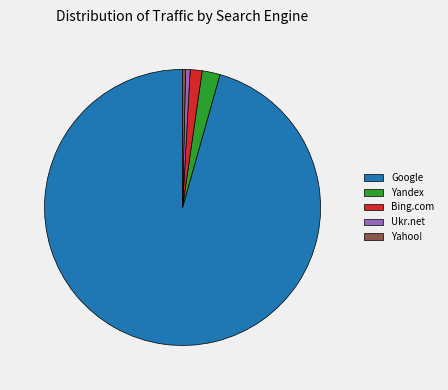

Which category has the biggest portion of the pie?

Google